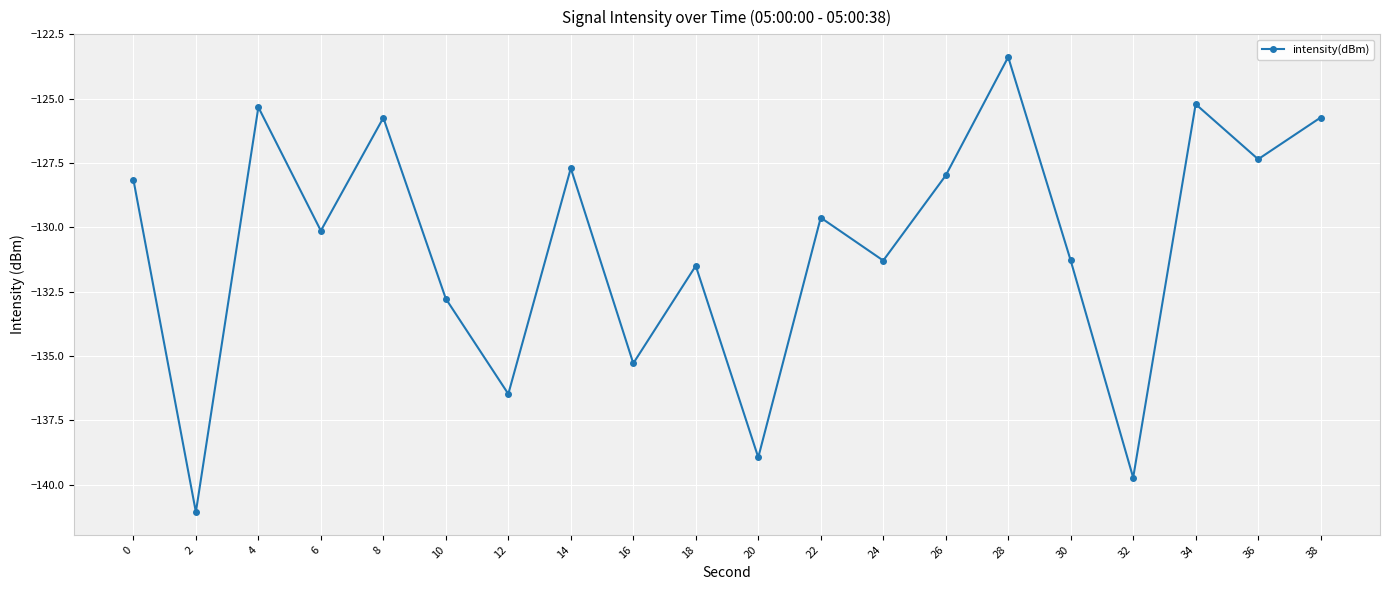

True or false: the data shows -178.5 at 38.

False